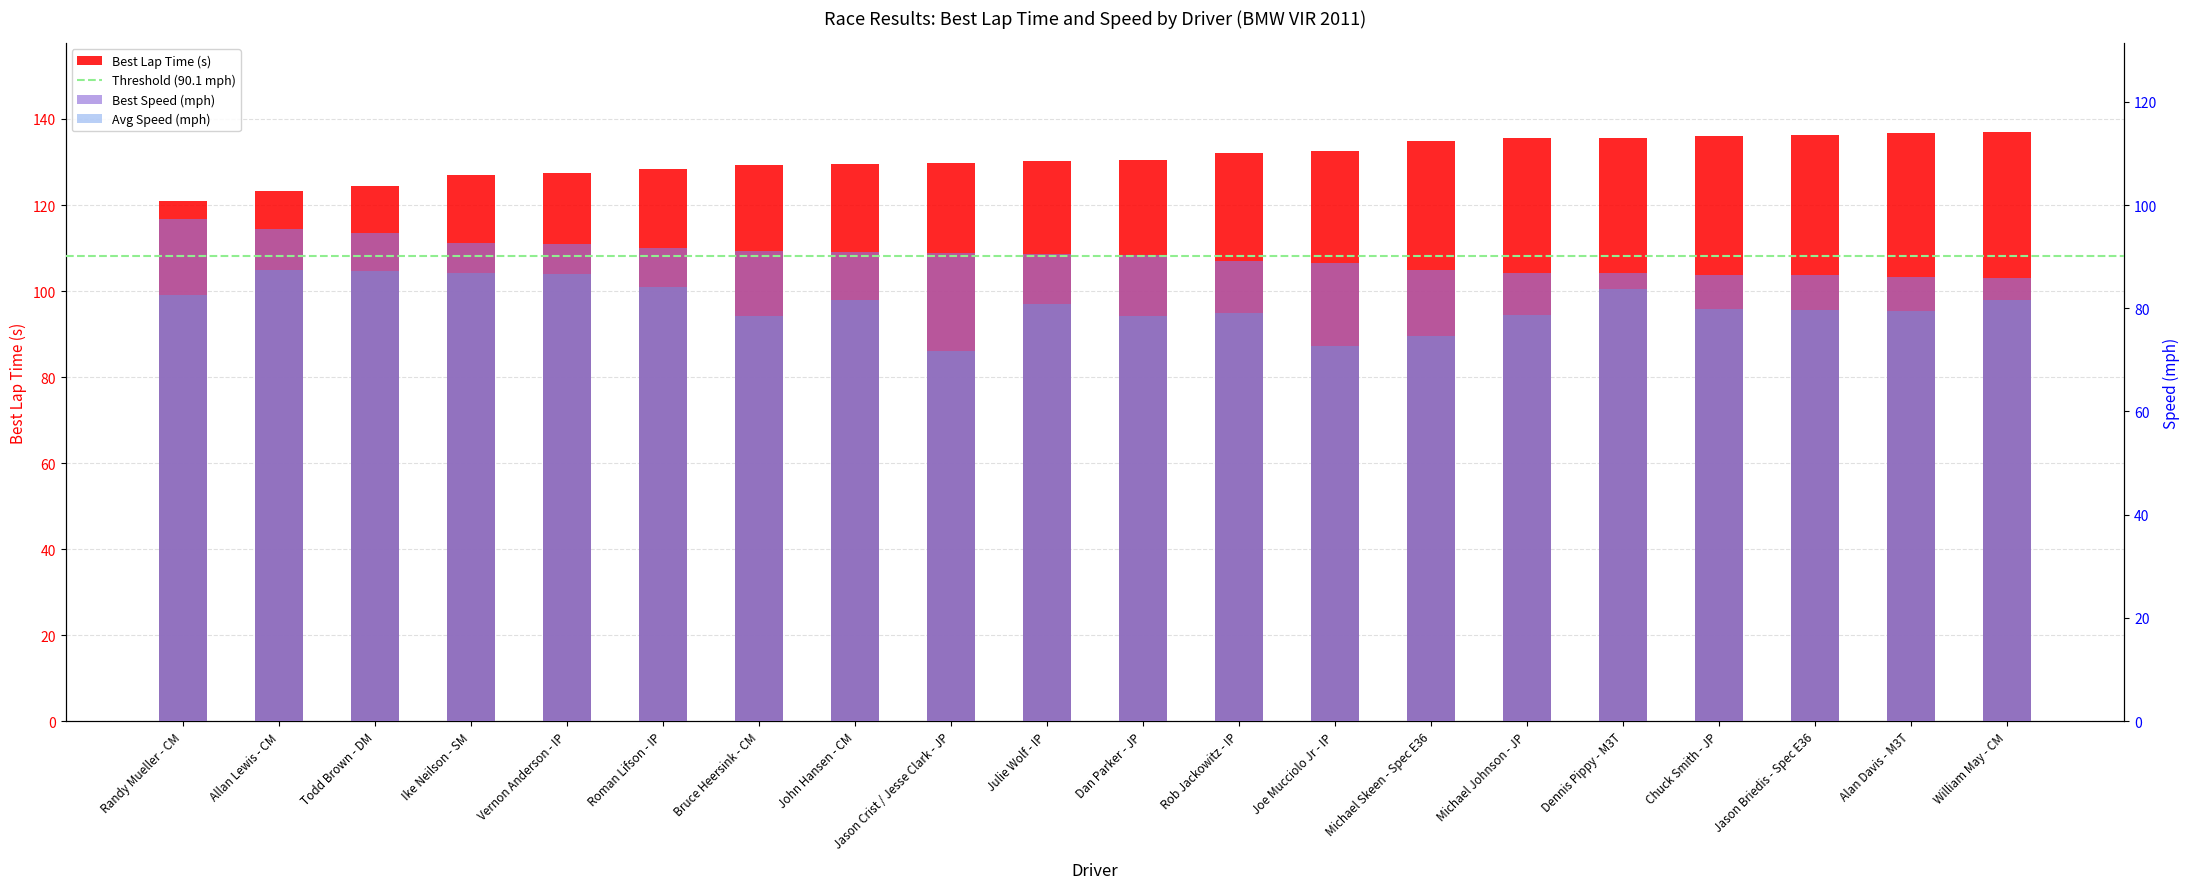

What is the sum of the Best Speed values at John Hansen - CM and Alan Davis - M3T?

176.9